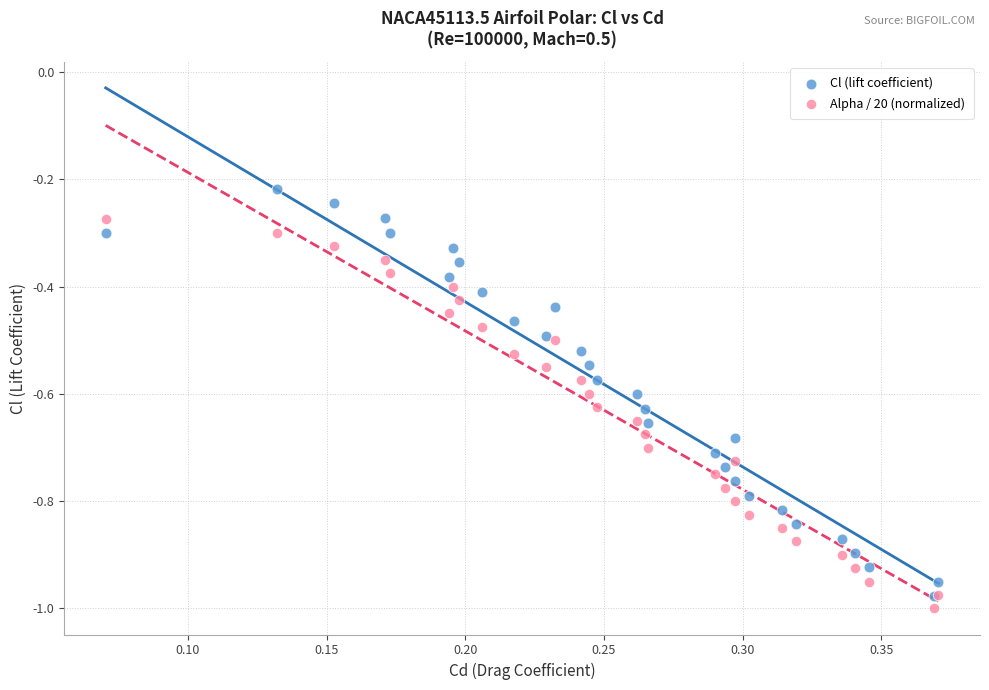

What are all the series names shown in the legend?

Cl (lift coefficient), Alpha / 20 (normalized)